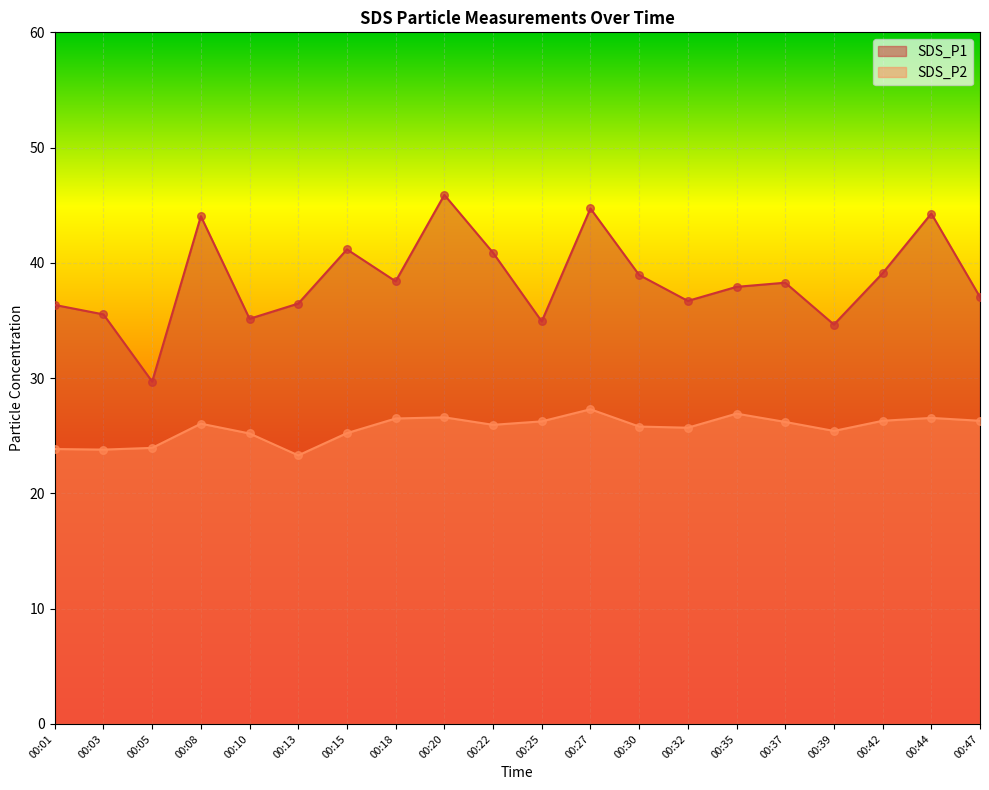

What is the total value across all series at 00:18?

64.9